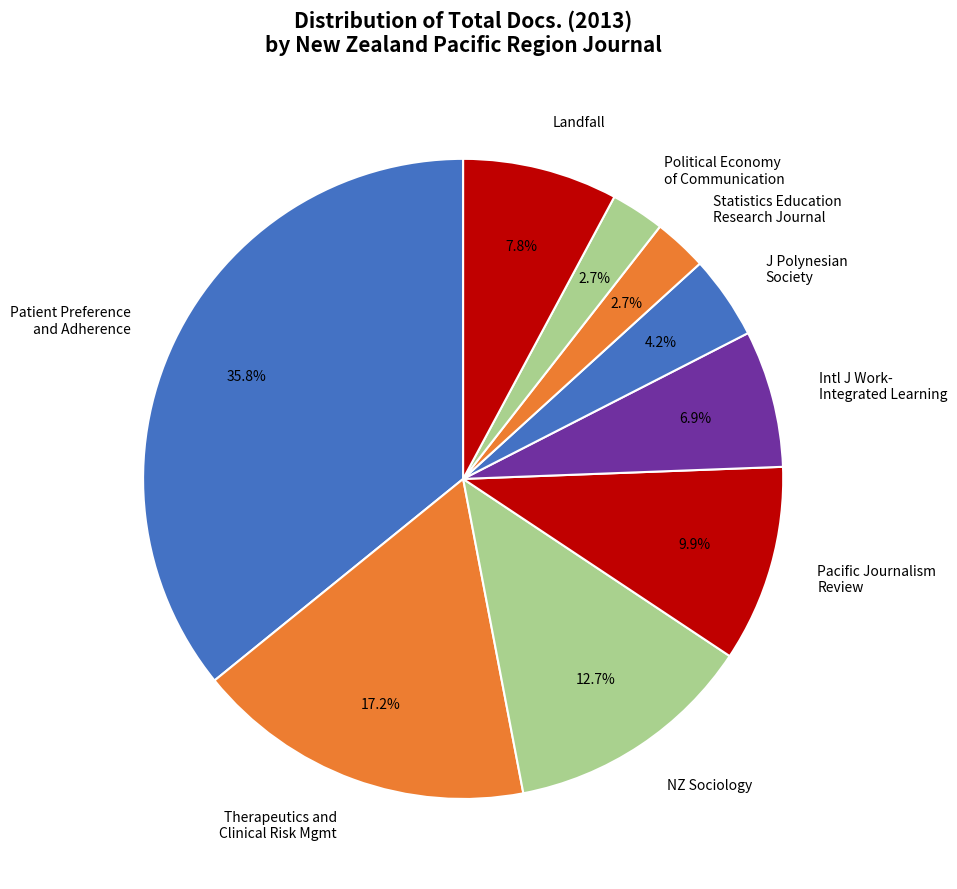

Is there any slice that represents more than half of the pie?

No